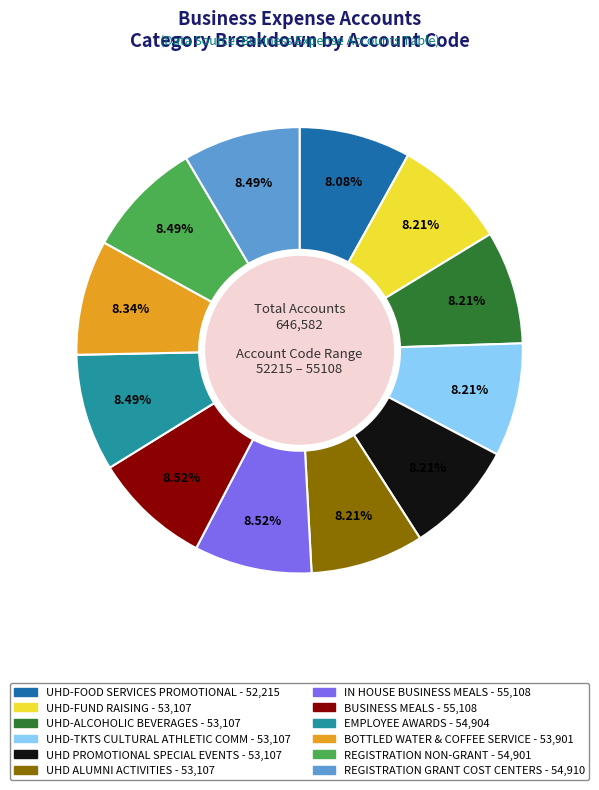

What is the ratio of the value at REGISTRATION NON-GRANT to the value at IN HOUSE BUSINESS MEALS?

1.0